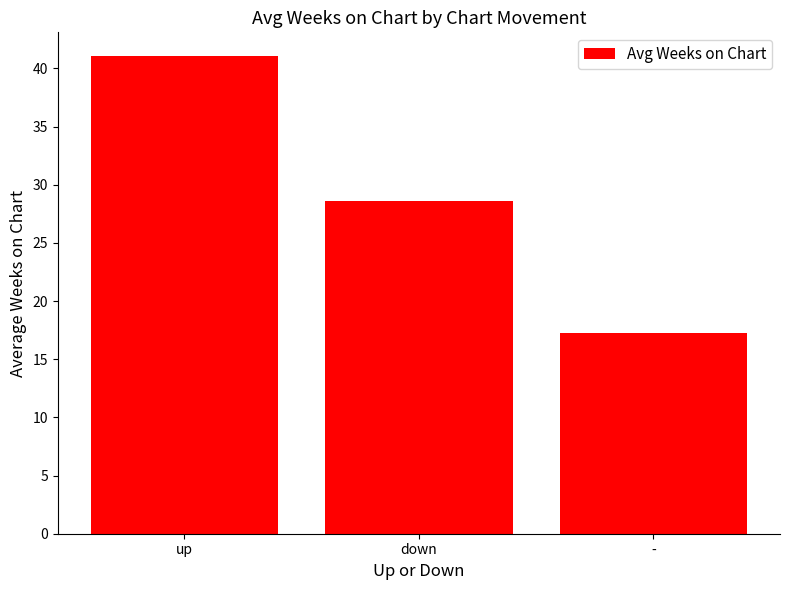

What is the difference between the second highest and minimum values?

11.3